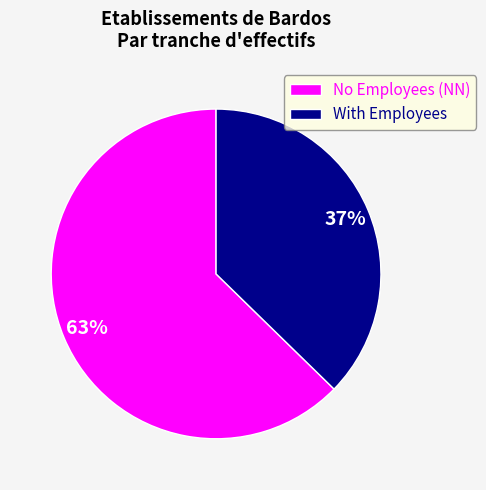

Combined, do With Employees and No Employees (NN) account for over 50%?

Yes